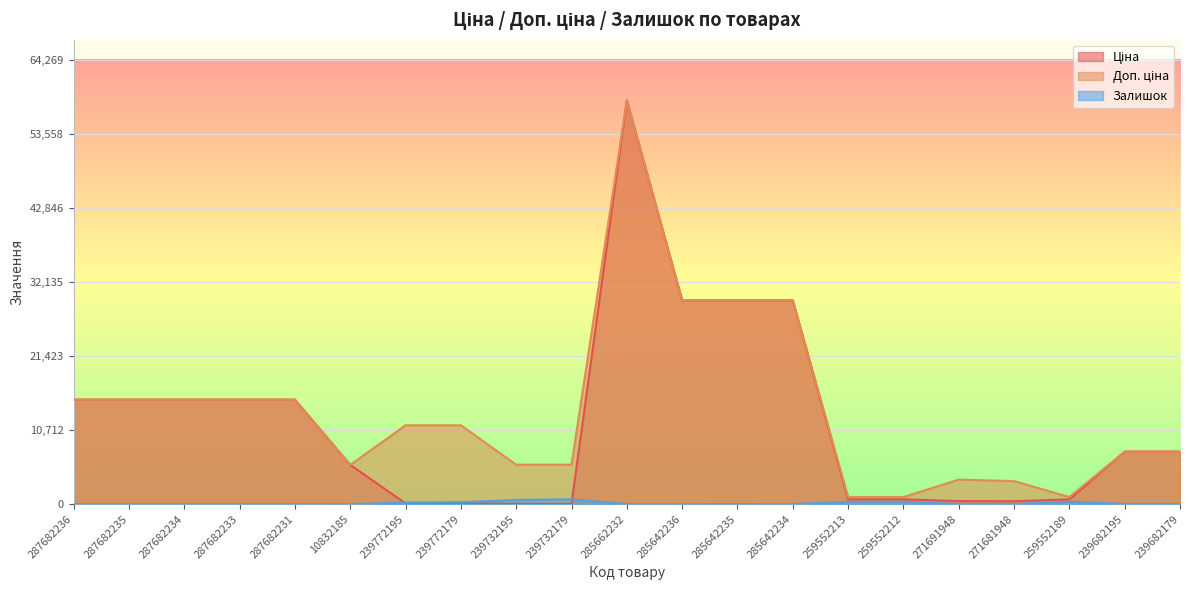

Reading left to right, transcribe all the data shown in this chart.

Ціна: 15120.0	15120.0	15120.0	15120.0	15120.0	5673.8	114.1	114.1	57.0	57.0	58426.5	29491.5	29491.5	29491.5	693.7	693.7	443.1	416.6	693.7	7596.5	7596.5
Доп. ціна: 15120.0	15120.0	15120.0	15120.0	15120.0	5673.8	11410.0	11410.0	5705.0	5705.0	58426.5	29491.5	29491.5	29491.5	1024.6	1024.6	3545.0	3332.5	1024.6	7596.5	7596.5
Залишок: 0.0	0.0	0.0	0.0	0.0	4.0	218.0	290.0	601.0	702.0	14.0	14.0	13.0	9.0	318.0	335.0	22.0	30.0	348.0	39.0	17.0